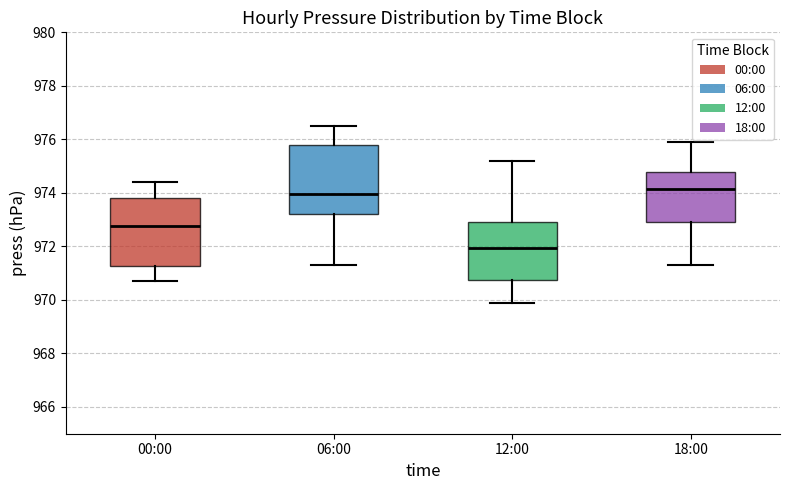

Where does the median line of the box for 06:00 sit on the y-axis? The values are not printed on the chart, so give them approximately, as read against the axis.

974.0